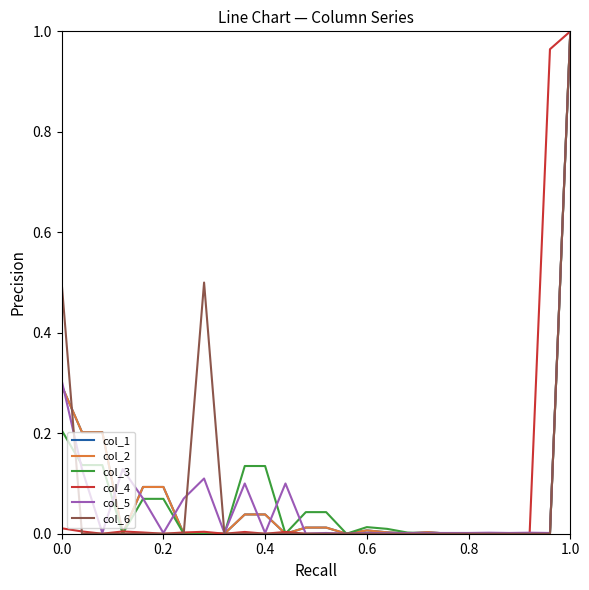

Does the chart display data point markers on the line(s)?

No